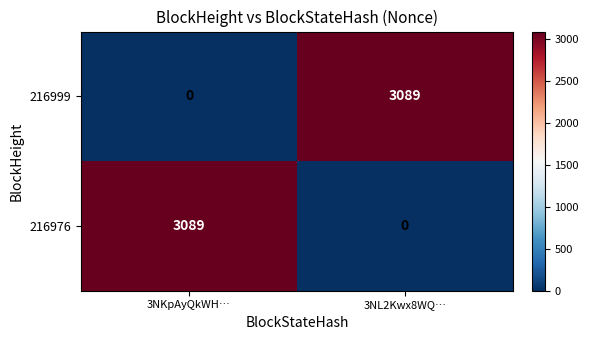

The value of 216999 at 3NL2Kwx8WQ… is 3089. True or false?

True